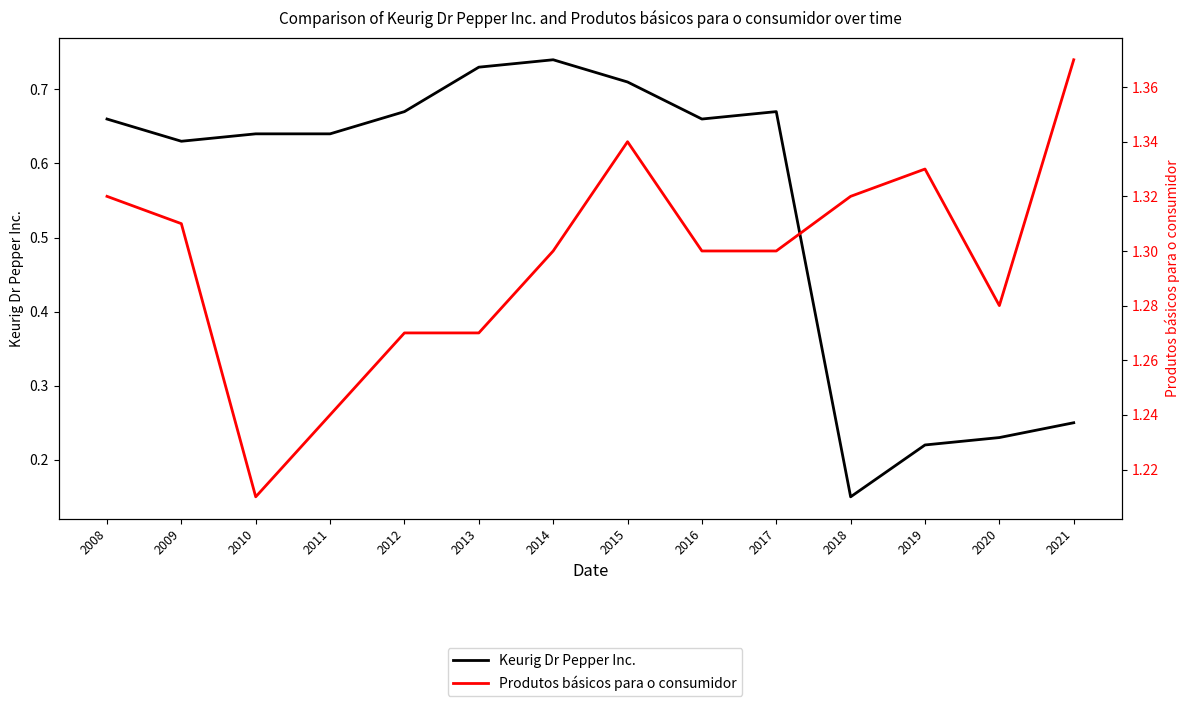

What is the difference between the maximum and minimum values in the Keurig Dr Pepper Inc. series?

0.6